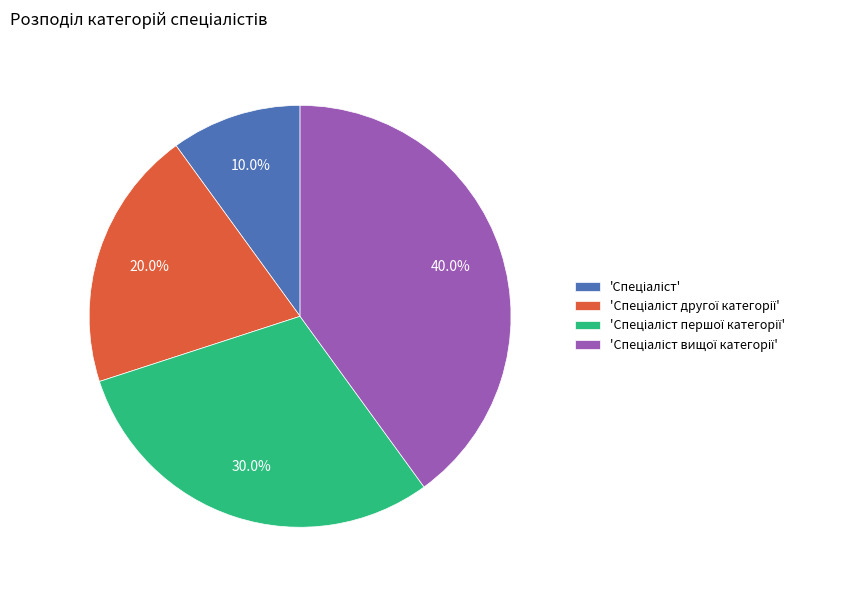

Is there a majority slice in this chart?

No